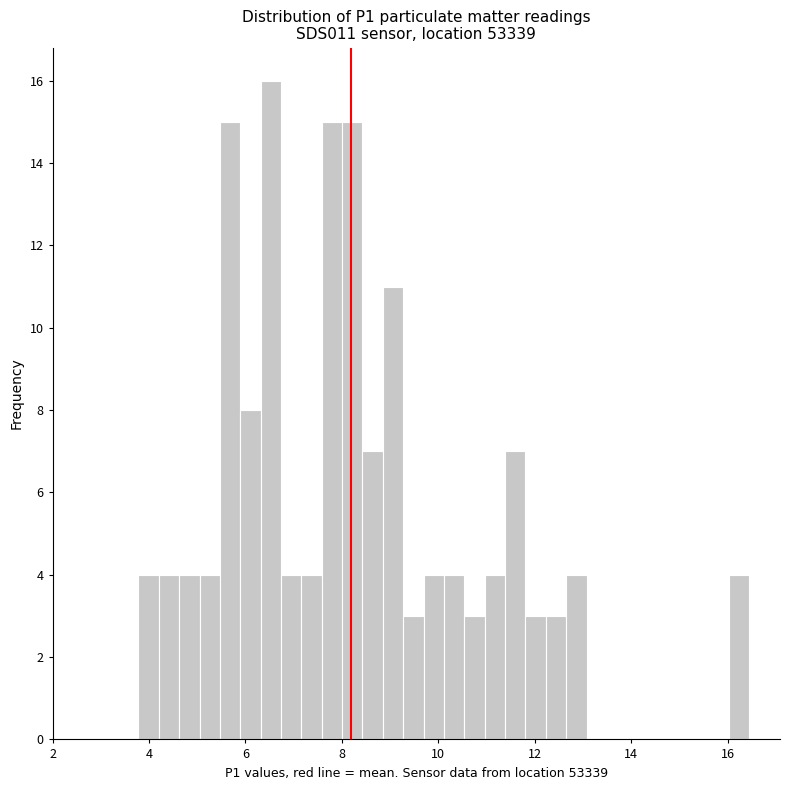

Read against the x-axis, roughly where is the centre of the tallest bar?

6.6